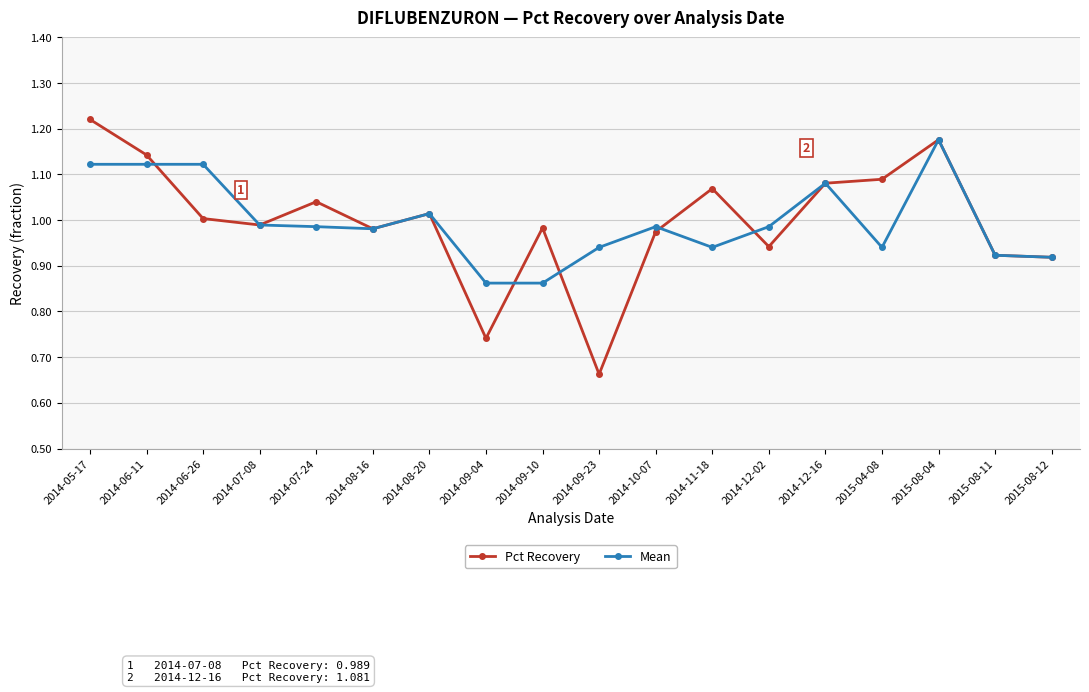

List the series in order of their peak value, highest first.

Pct Recovery, Mean